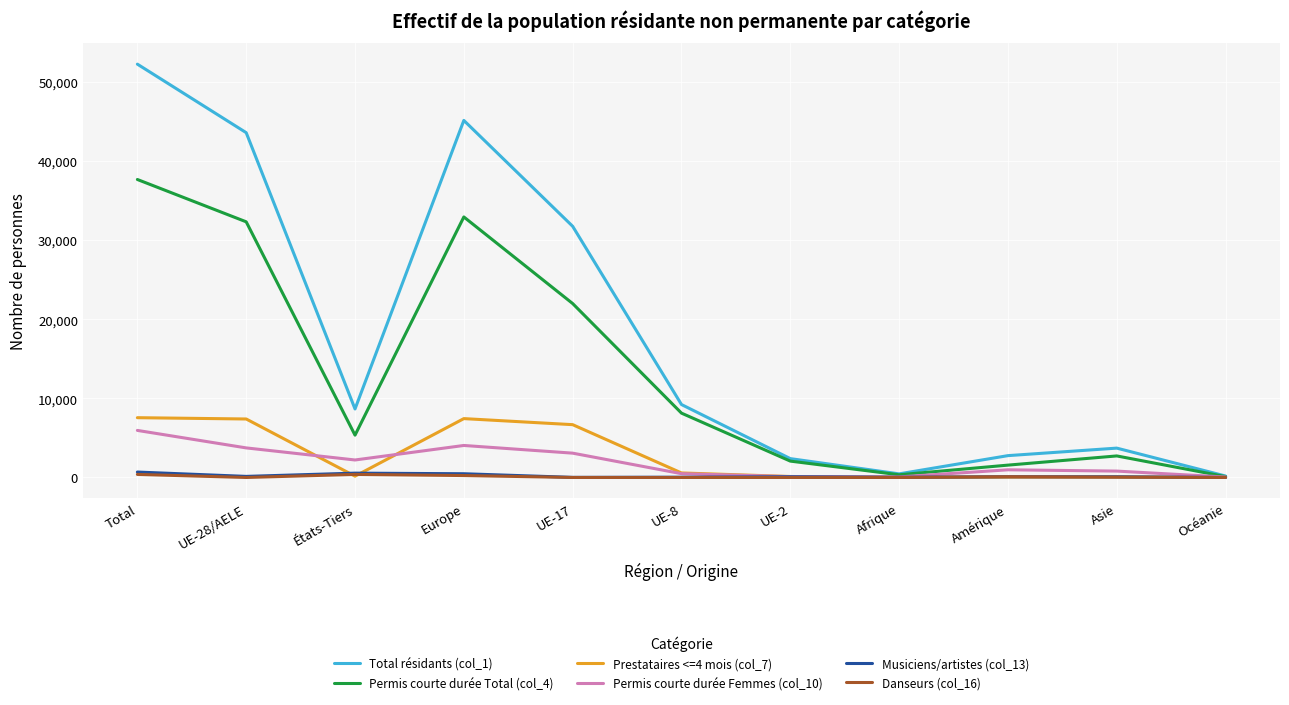

The Danseurs (col_16) series shows 0 at Océanie. True or false?

True